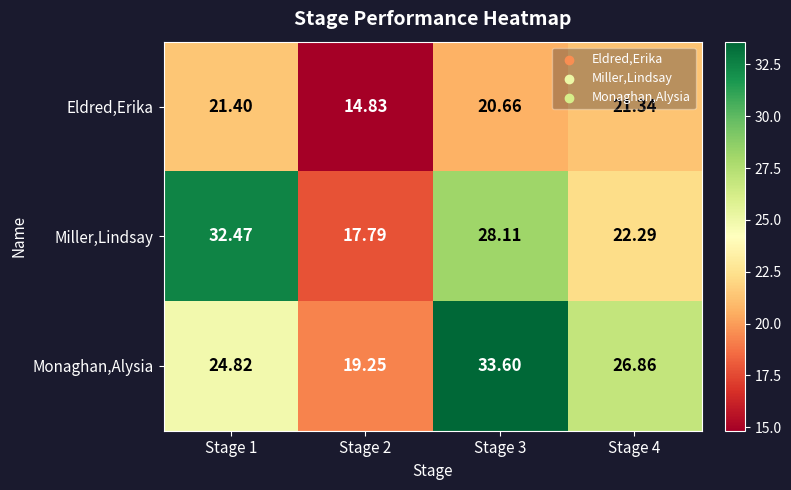

Rank the series by their maximum value, from lowest to highest.

Eldred,Erika, Miller,Lindsay, Monaghan,Alysia